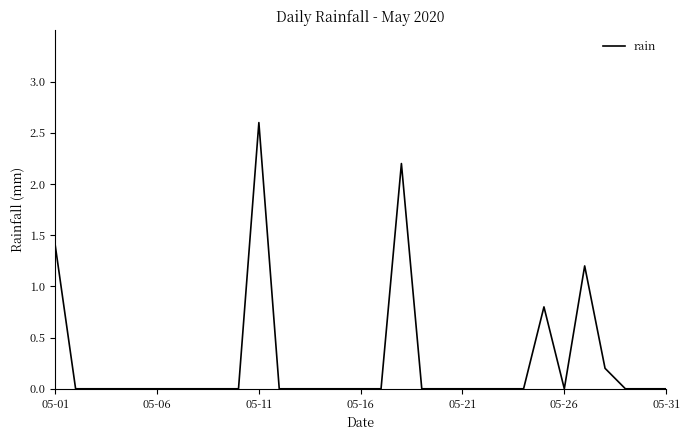

What is the difference between the maximum and minimum values?

2.6